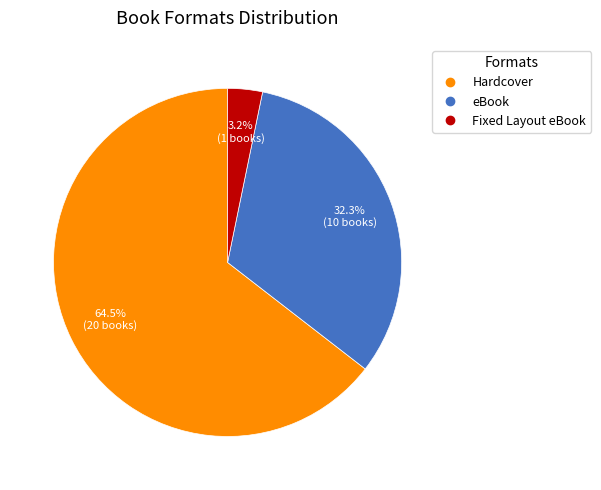

The eBook slice represents 32% of the pie. True or false?

True